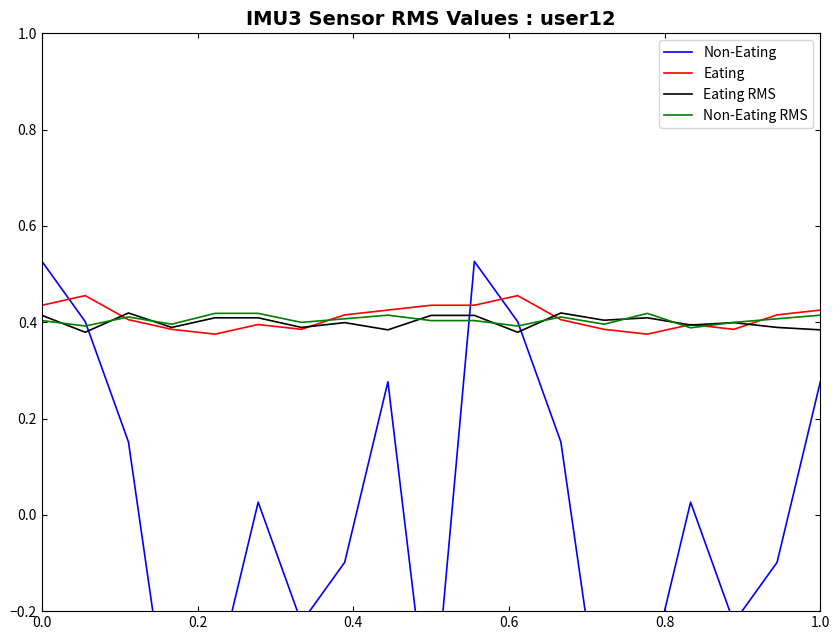

How many lines are shown in the chart?

4